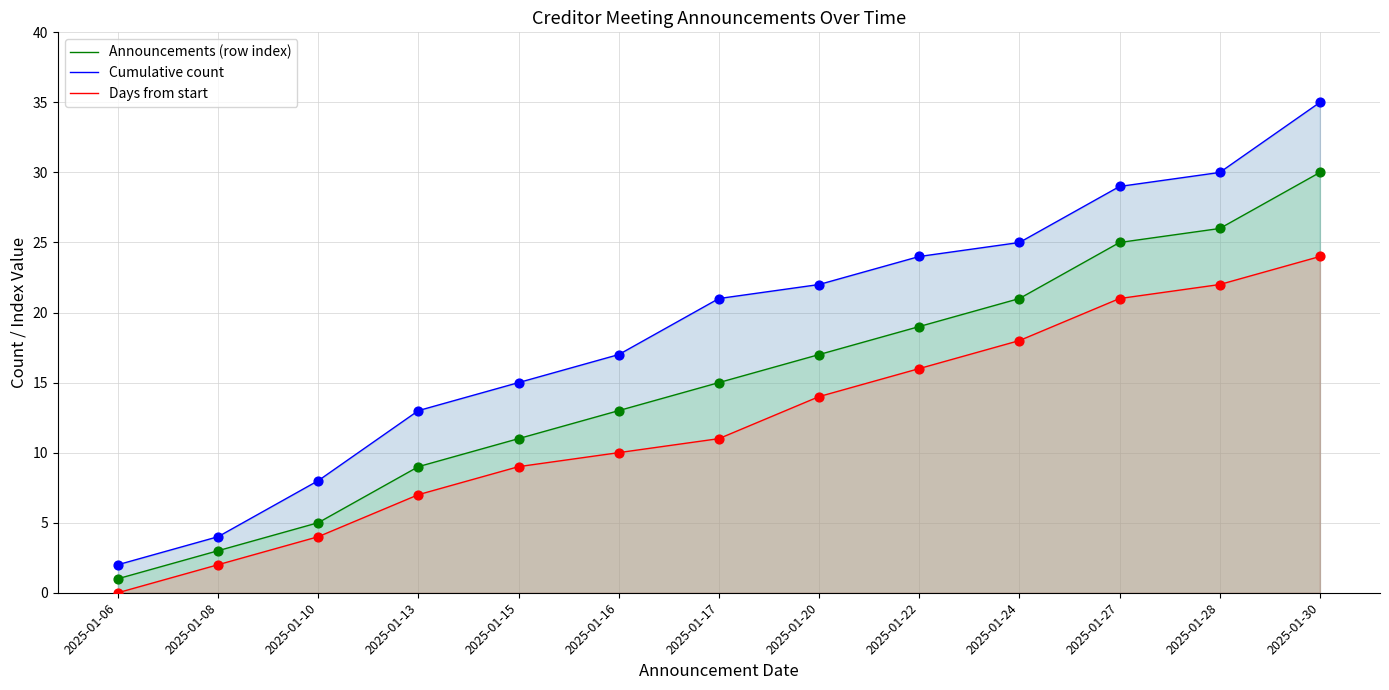

What are all the series names shown in the legend?

Announcements (row index), Cumulative count, Days from start